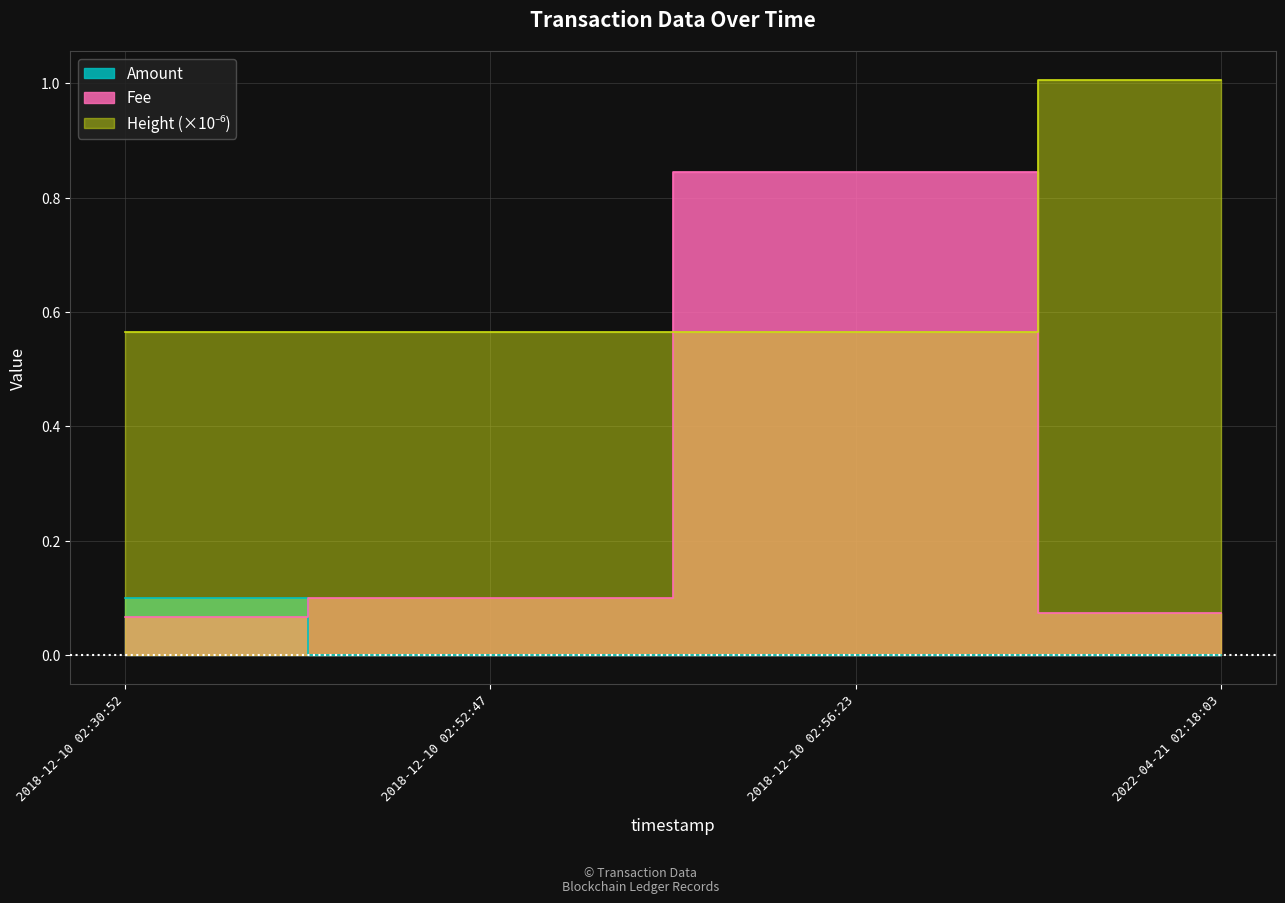

True or false: Amount and Height cross at least once.

False